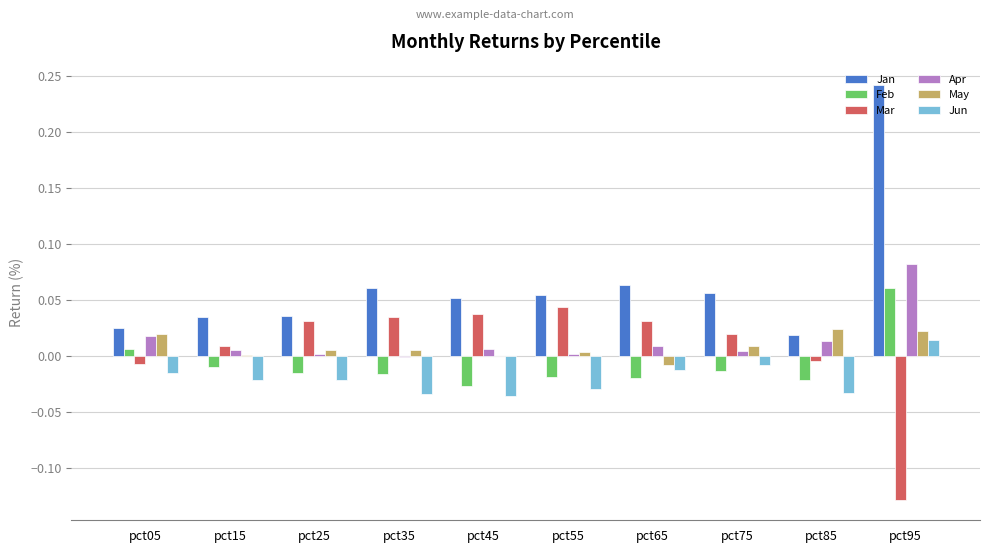

The value of Jan at pct55 is 0.0. True or false?

False